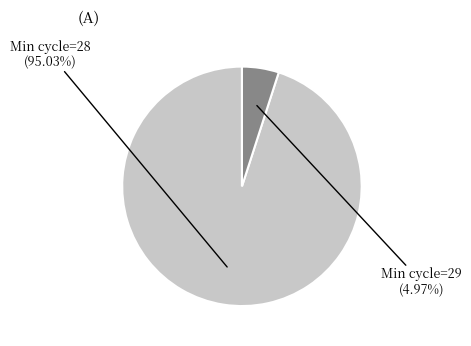

Is there any slice that represents more than half of the pie?

Yes